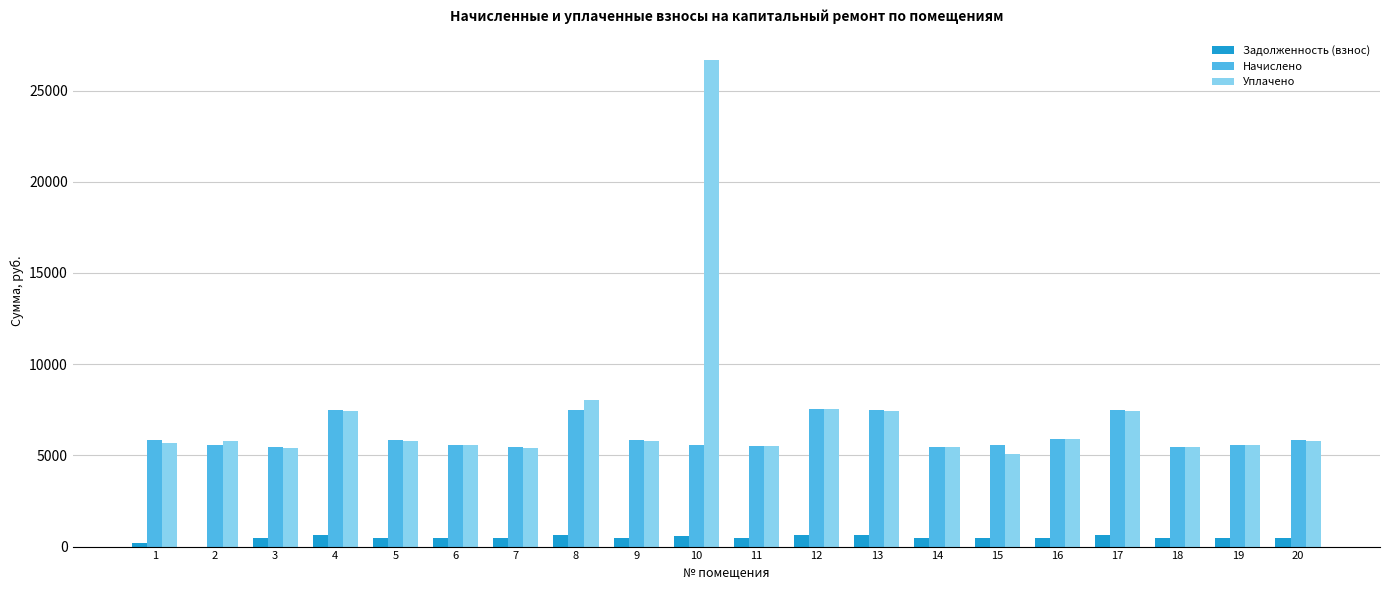

Which series has the largest range (max minus min)?

Уплачено